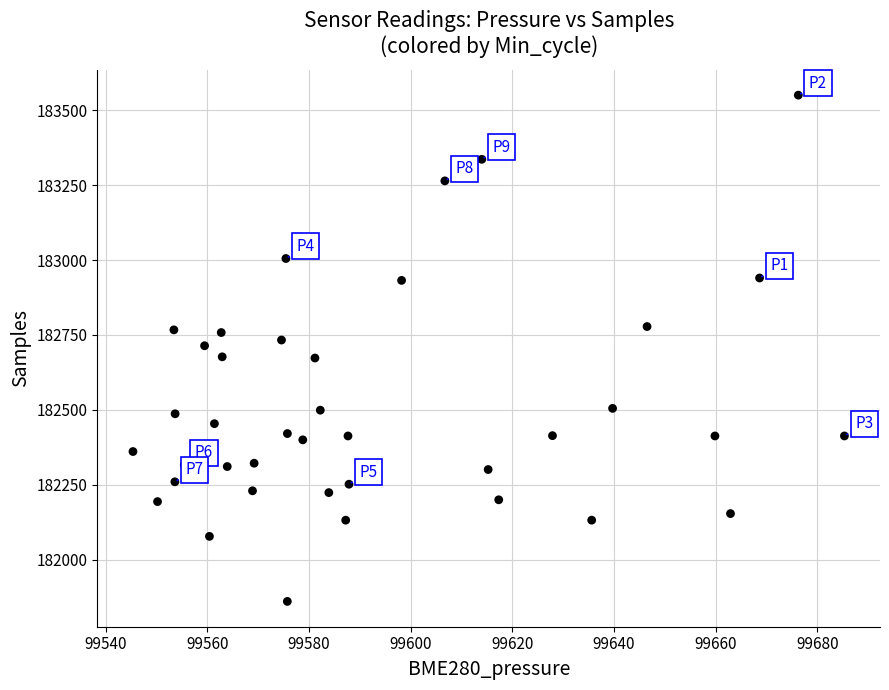

What is the range of Y values (max minus min)?

1689